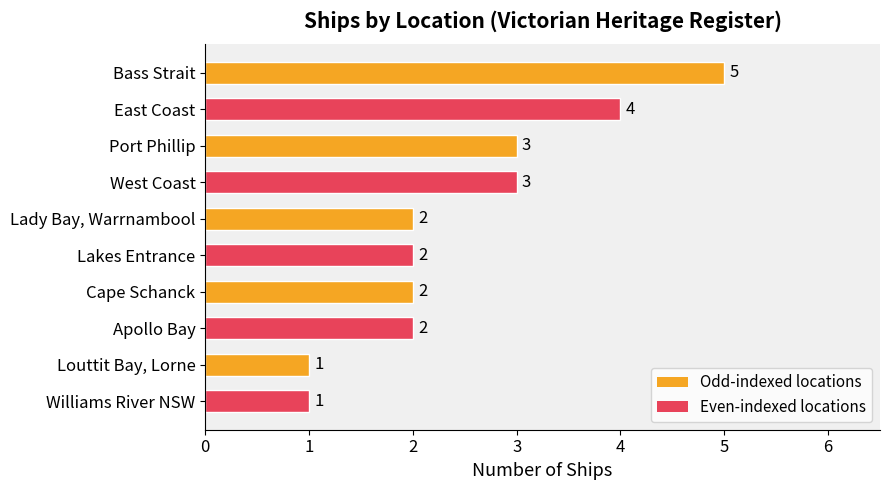

What is the maximum value shown in the chart?

5